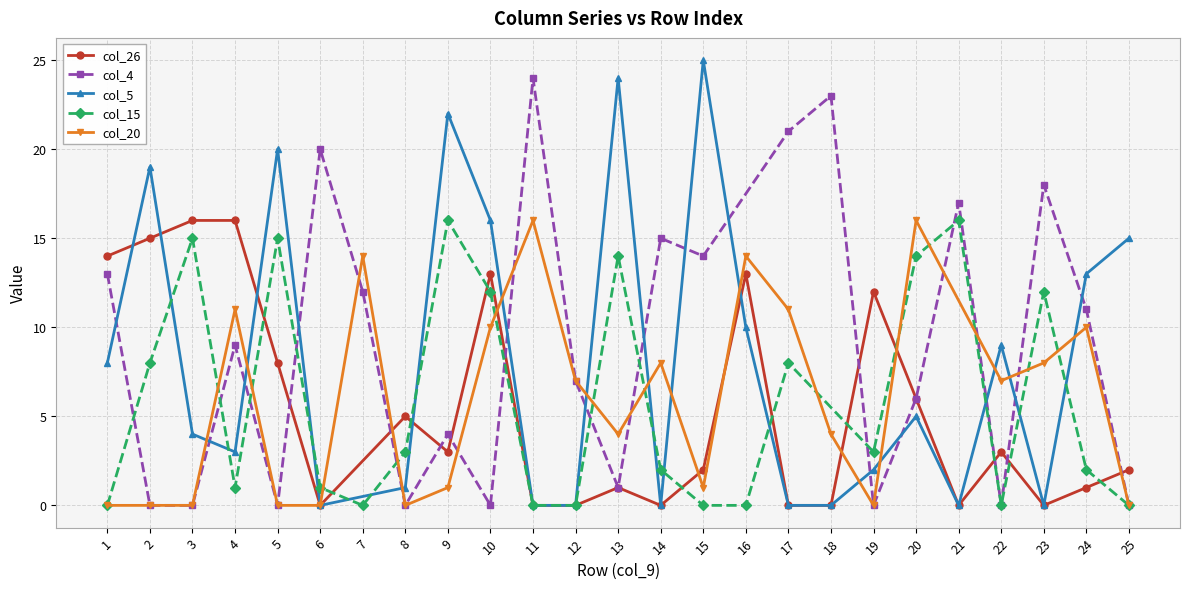

Is it true that col_5 equals 1 at 19?

False